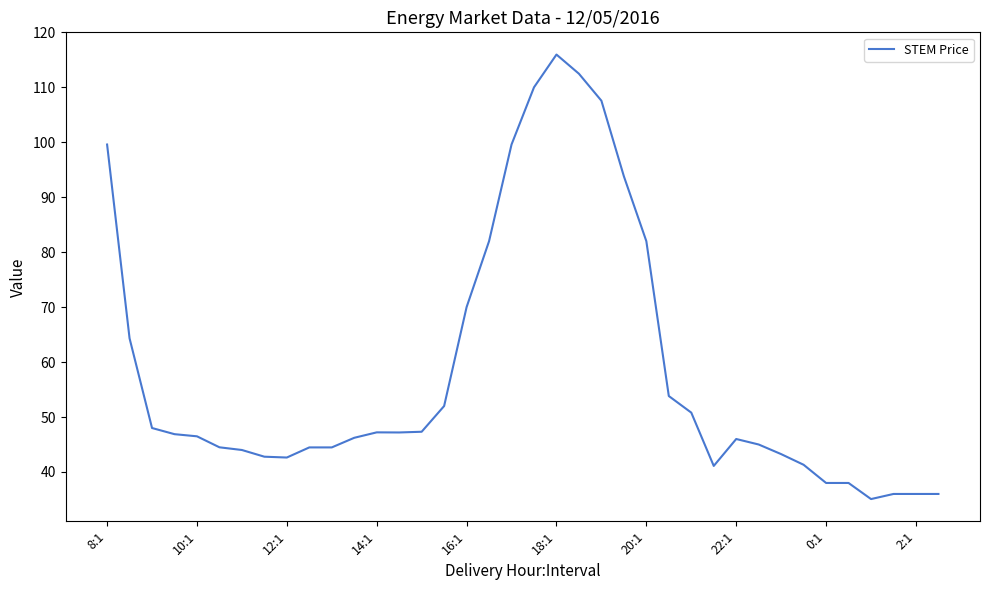

How many lines are shown in the chart?

1